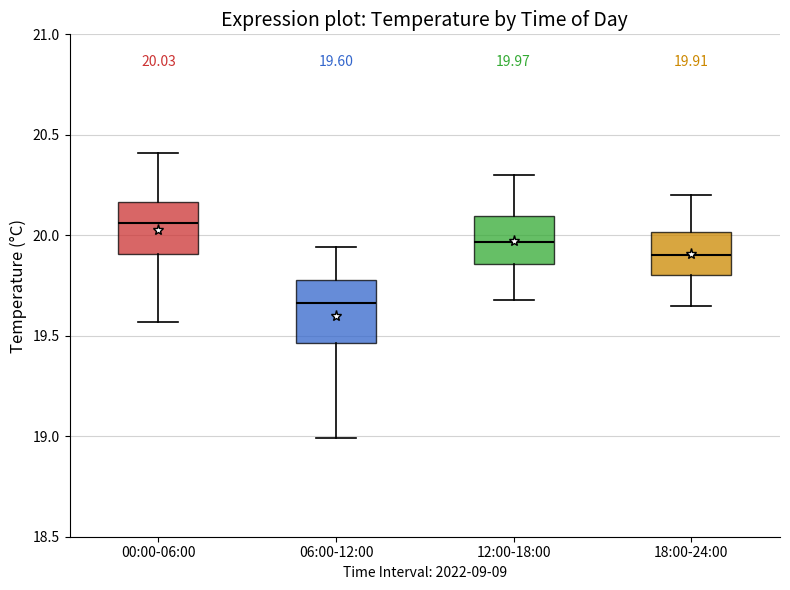

Which box is the tallest, from its lower edge to its upper edge?

06:00-12:00